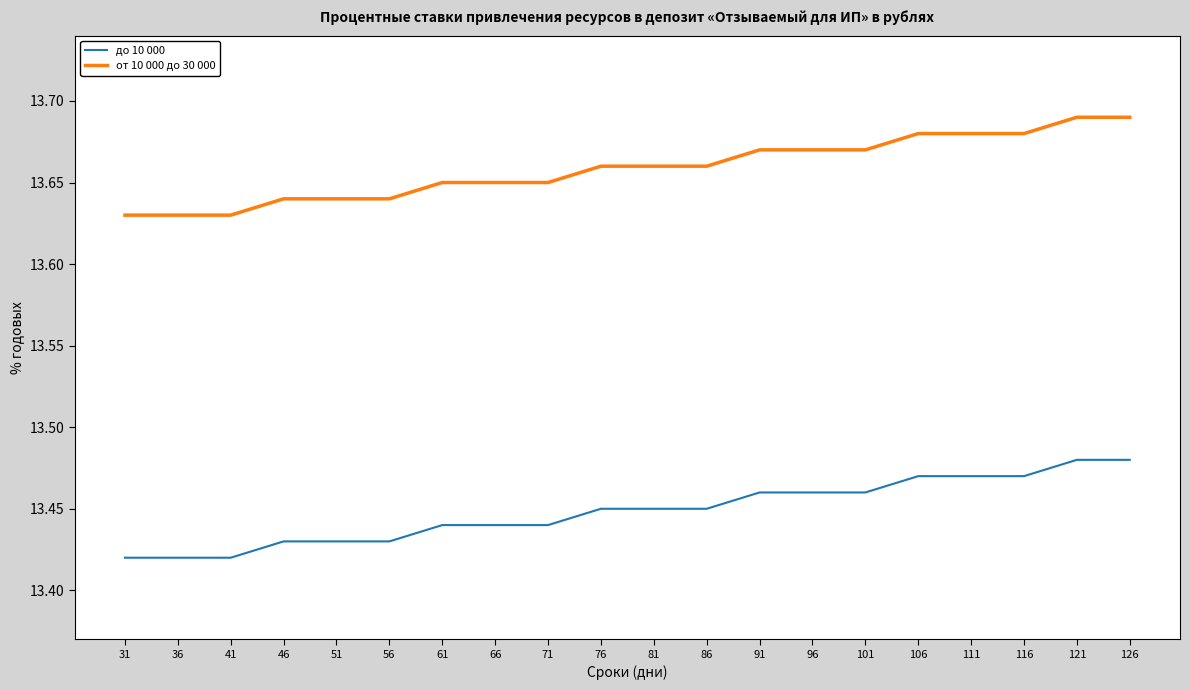

How many categories are shown in the chart?

20